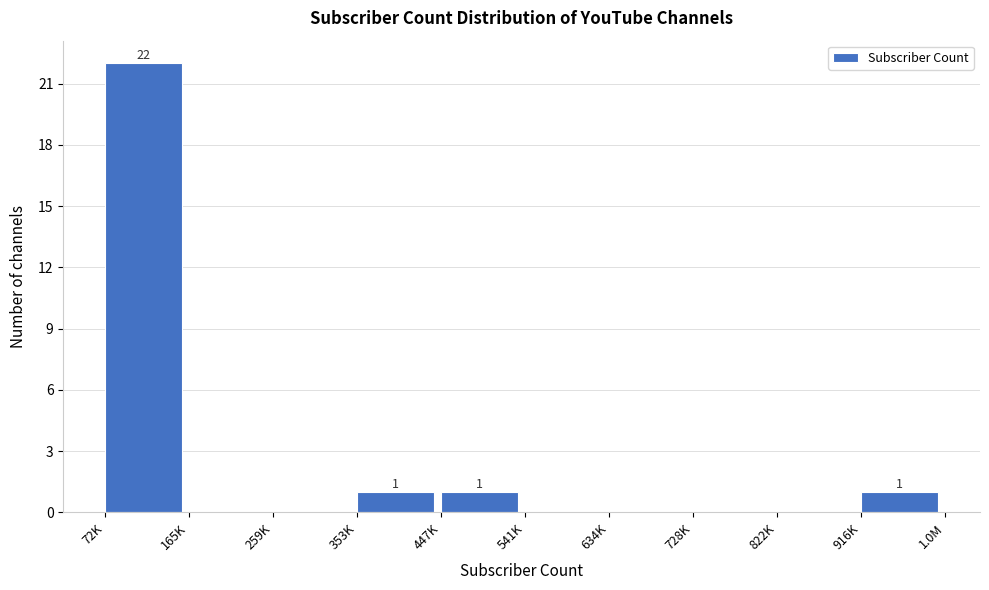

Reading left to right, what are all the values shown in this chart?

72K=22	165K=0	259K=0	353K=1	447K=1	541K=0	634K=0	728K=0	822K=0	916K=1